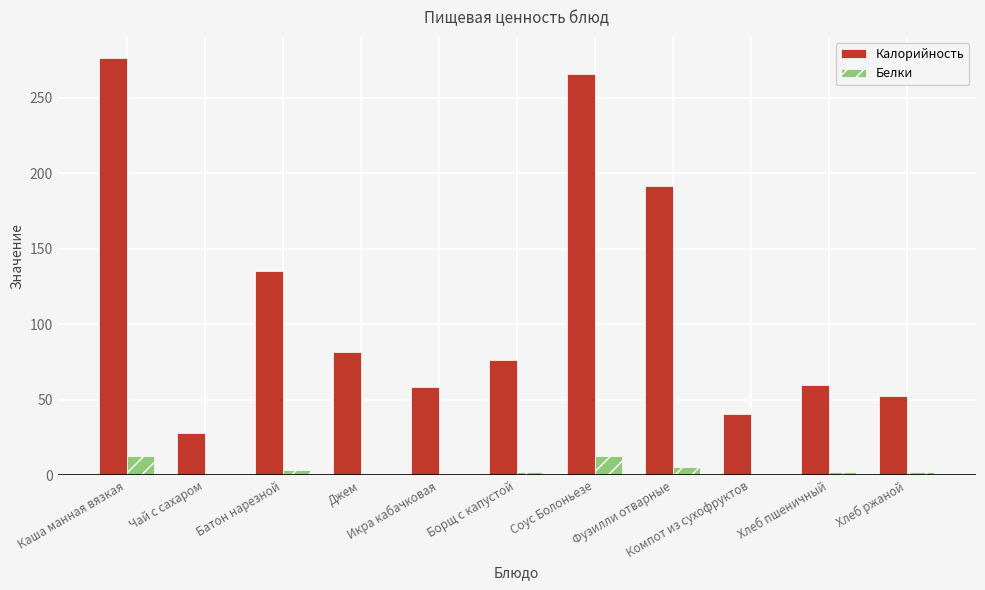

Which series has the largest total across all categories?

Калорийность